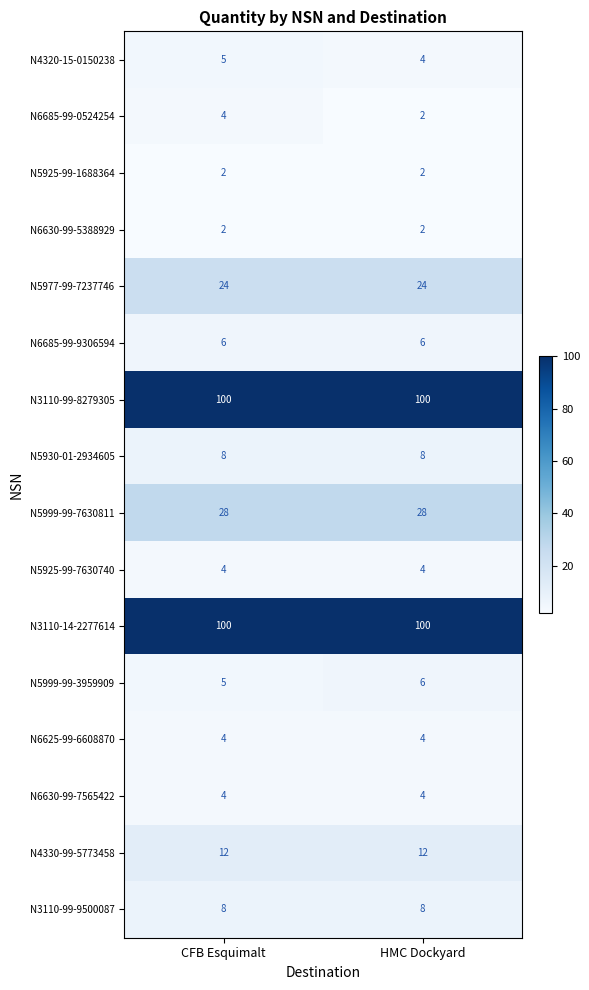

The N3110-99-8279305 series shows 52 at CFB Esquimalt. True or false?

False